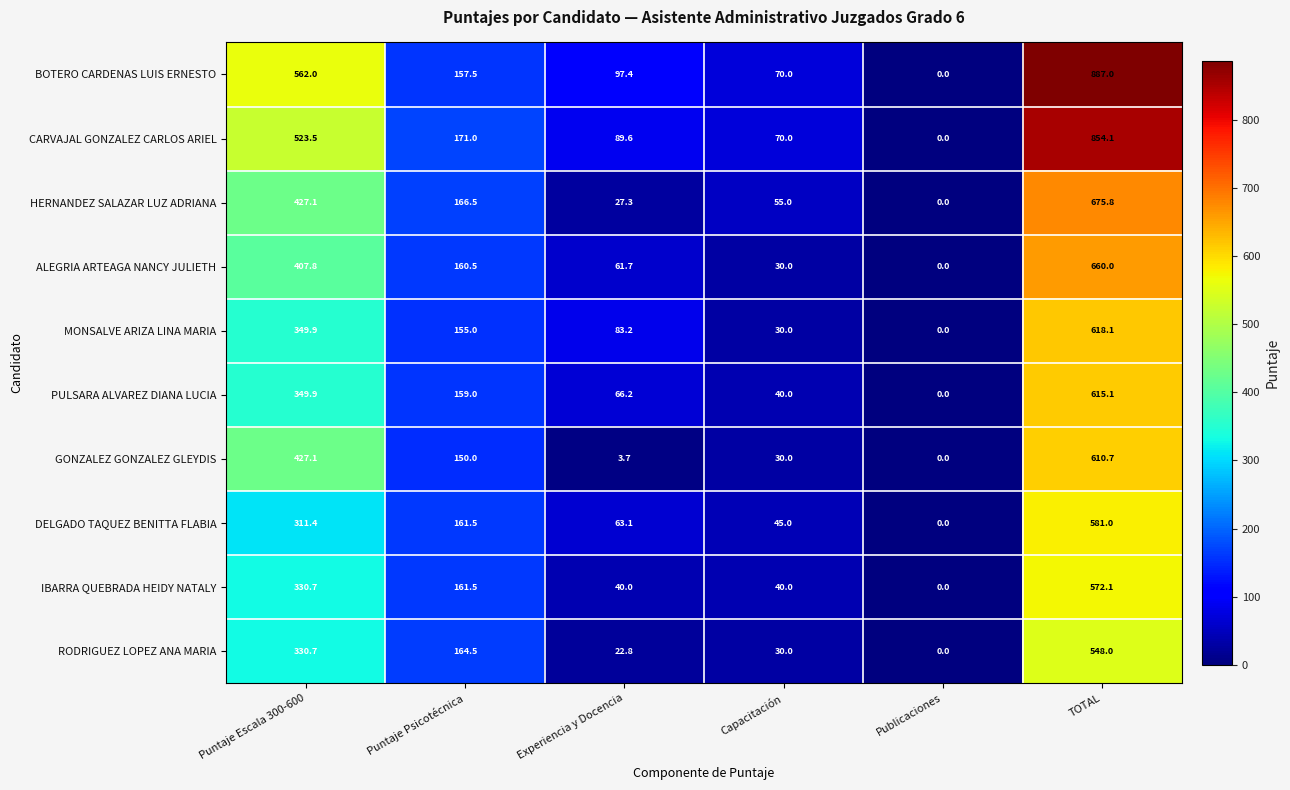

At which label does MONSALVE ARIZA LINA MARIA first exceed 155?

Puntaje Escala 300-600